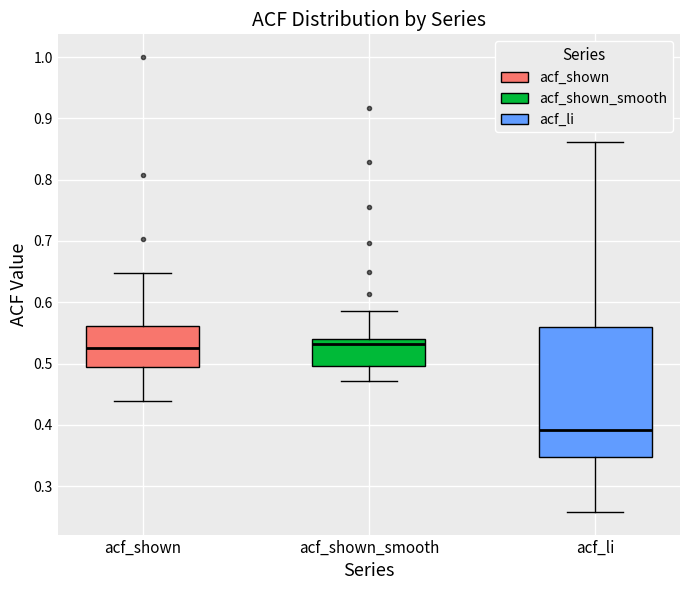

Which box has the lowest median line?

acf_li